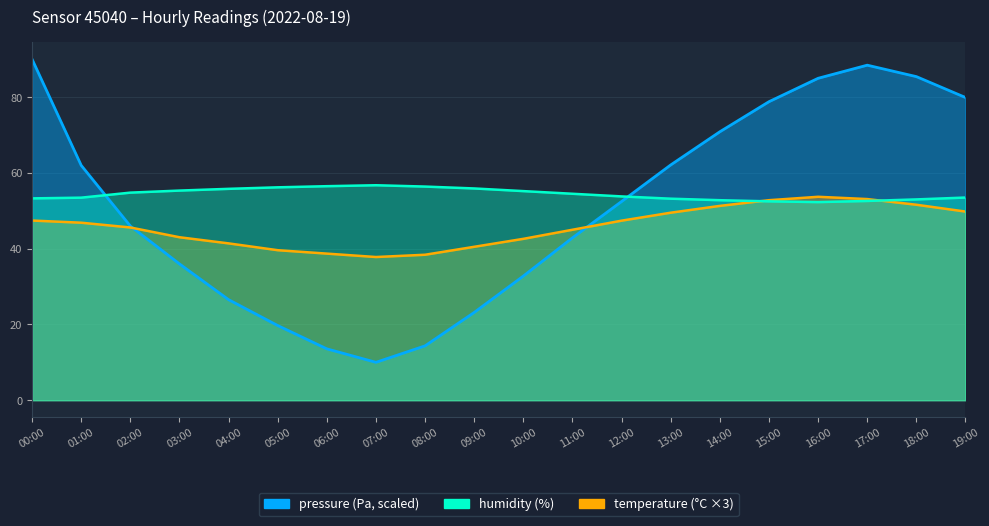

In pressure, how many points are higher than both neighbors (excluding endpoints)?

1